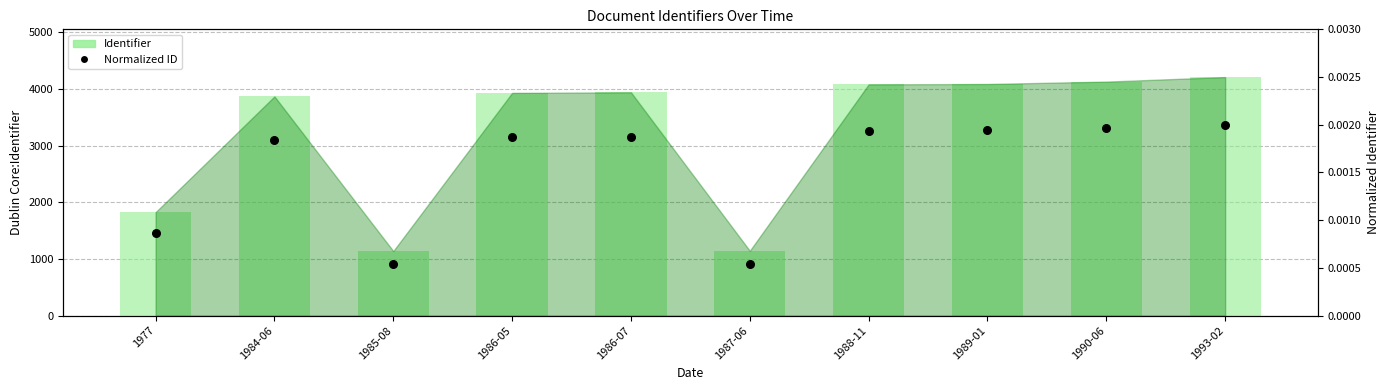

At which category is the sum across all series the highest?

1993-02